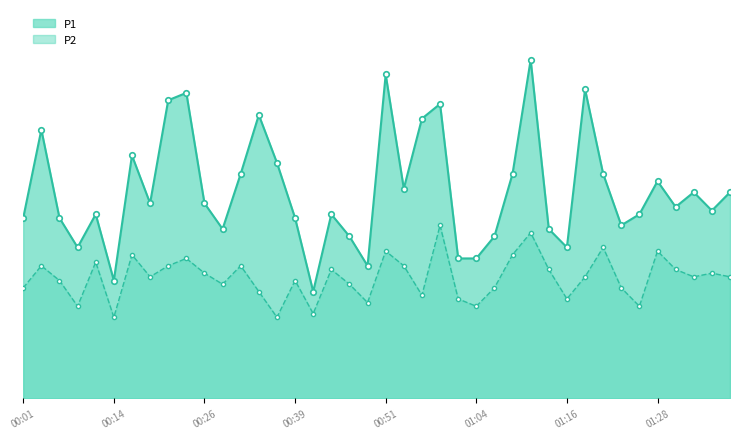

Which series has the widest spread of values?

P1